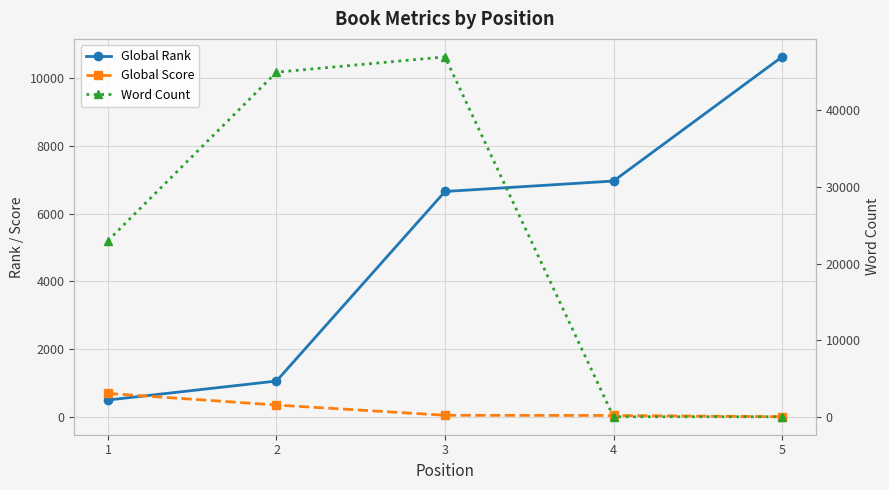

How many values in the Word Count series are below 23000?

2